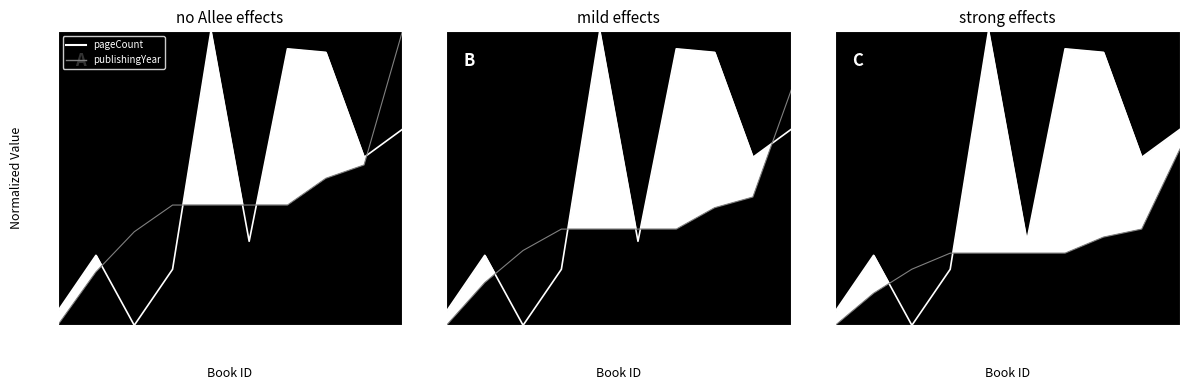

How many data points in publishingYear line are above 0?

9